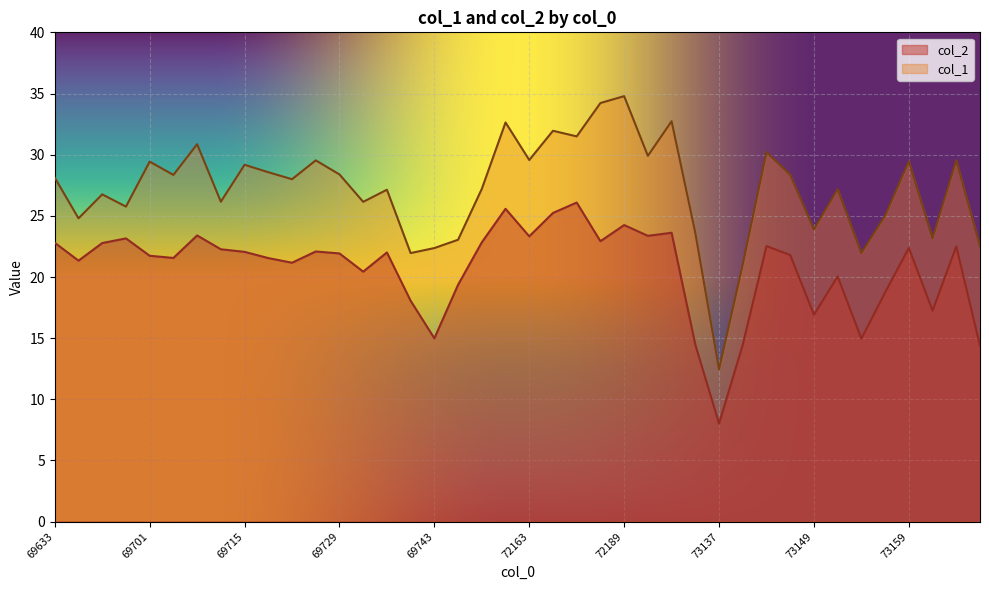

Is the value of col_2 at 73141 greater than the value of col_1 at 72159?

No